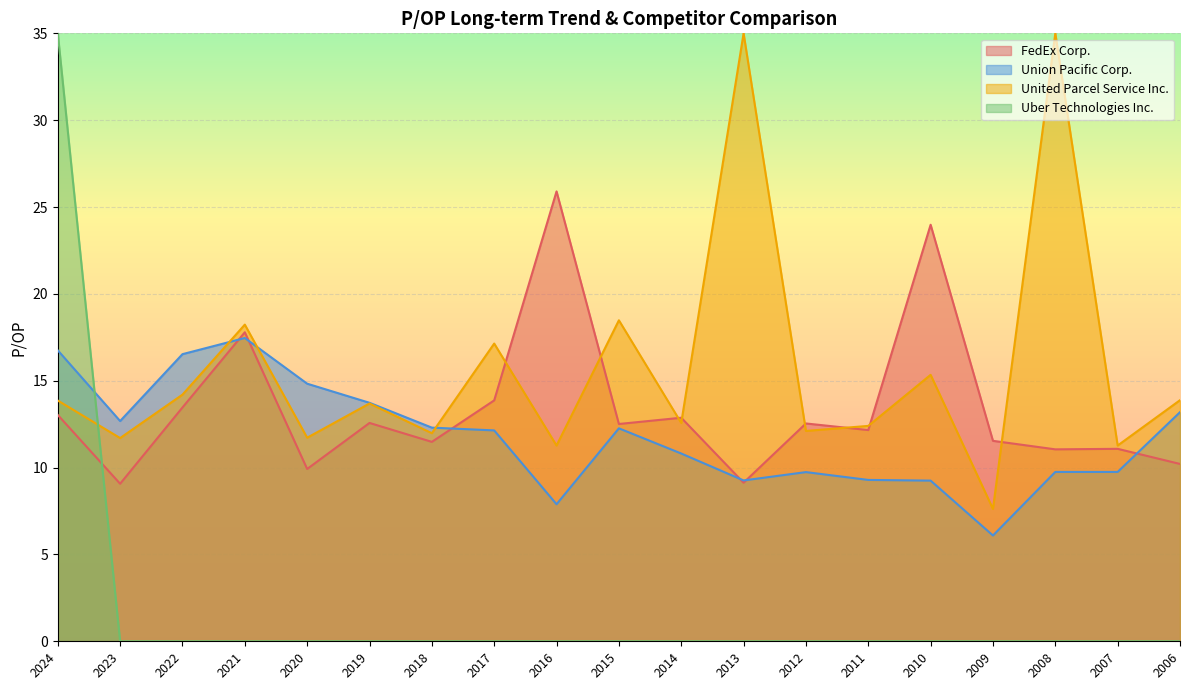

Which series has the largest total across all categories?

United Parcel Service Inc.